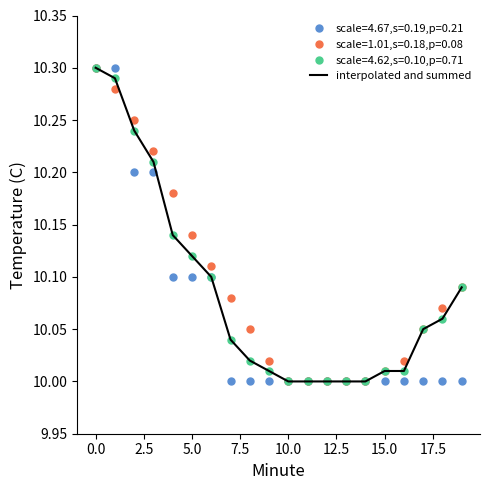

How many lines are shown in the chart?

1